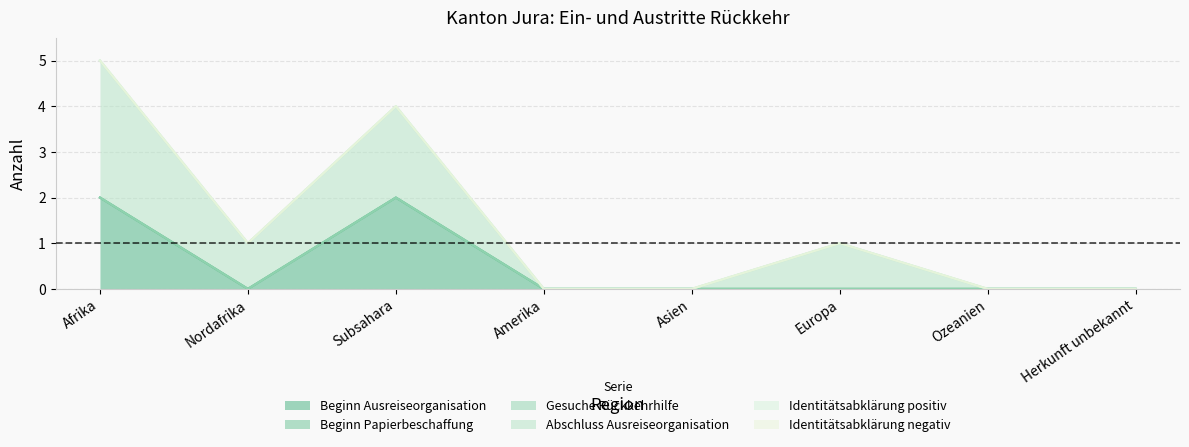

Count the number of categories in the chart.

8